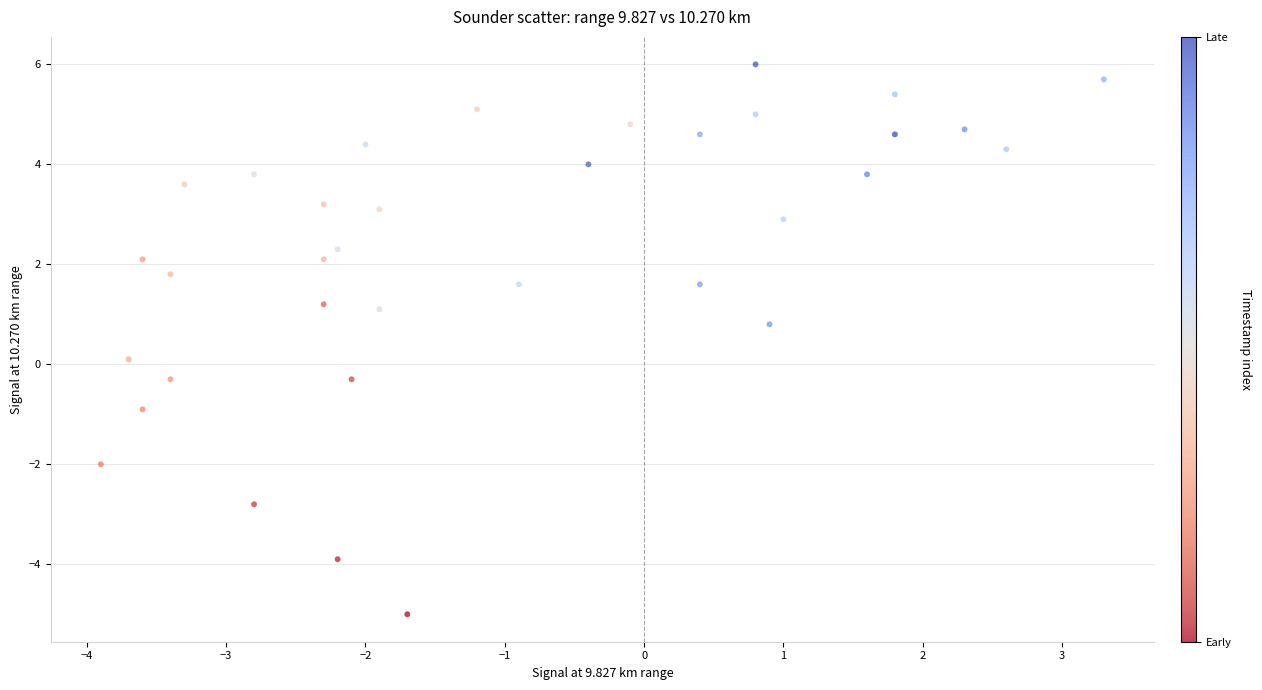

What is the range of Y values (max minus min)?

11.0